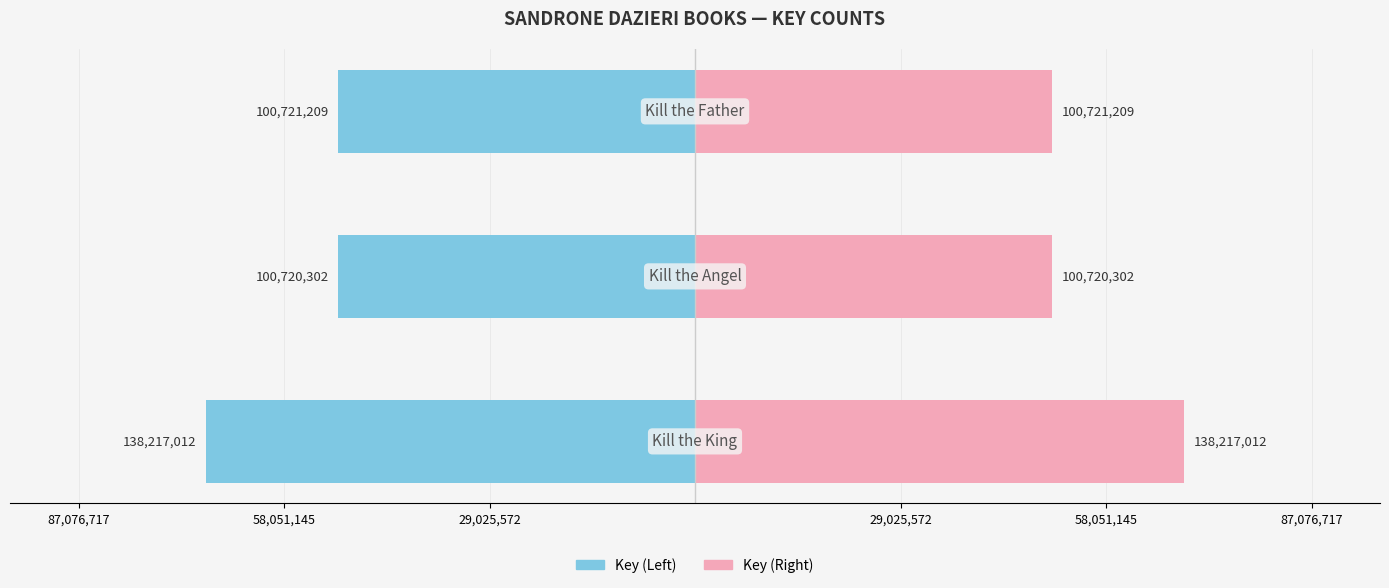

What is the value of the Key (Right) bar at the 2nd from the left?

50360151.0